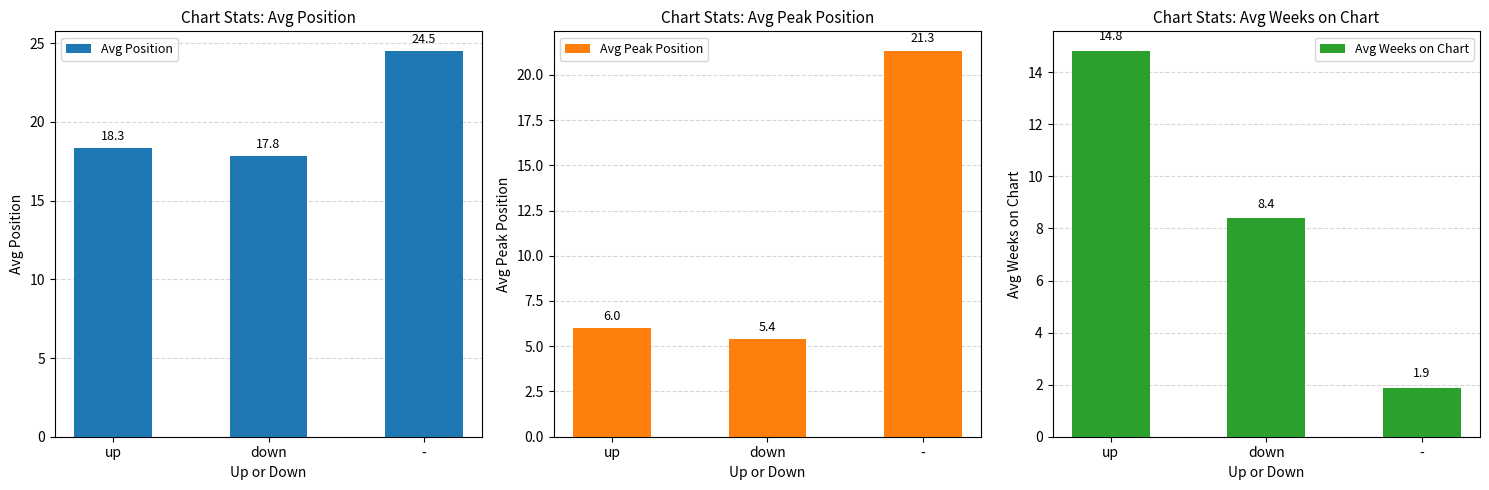

Rank the series at down from lowest to highest value.

Avg Peak Position, Avg Weeks on Chart, Avg Position